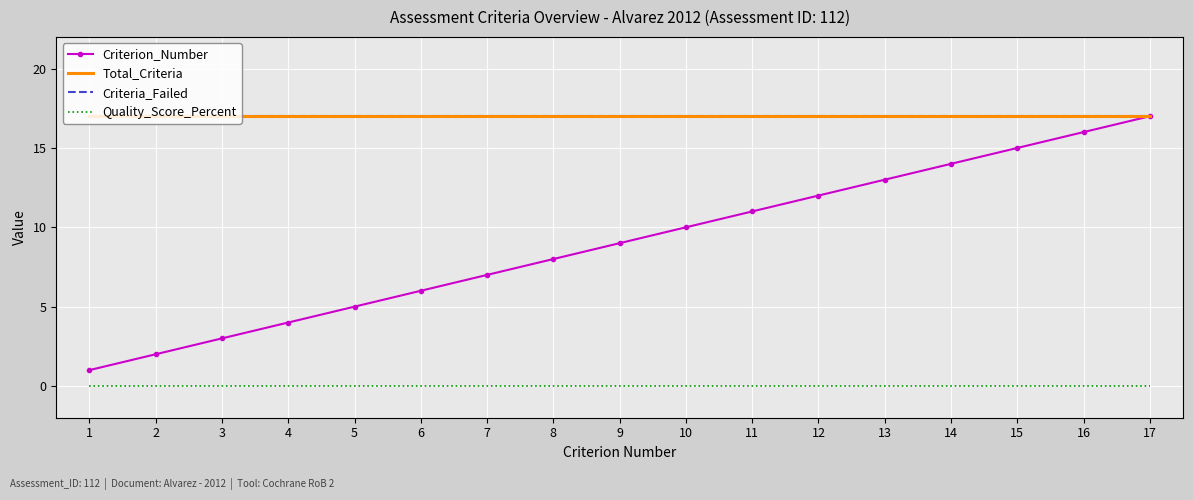

Which series has the largest range (max minus min)?

Criterion_Number